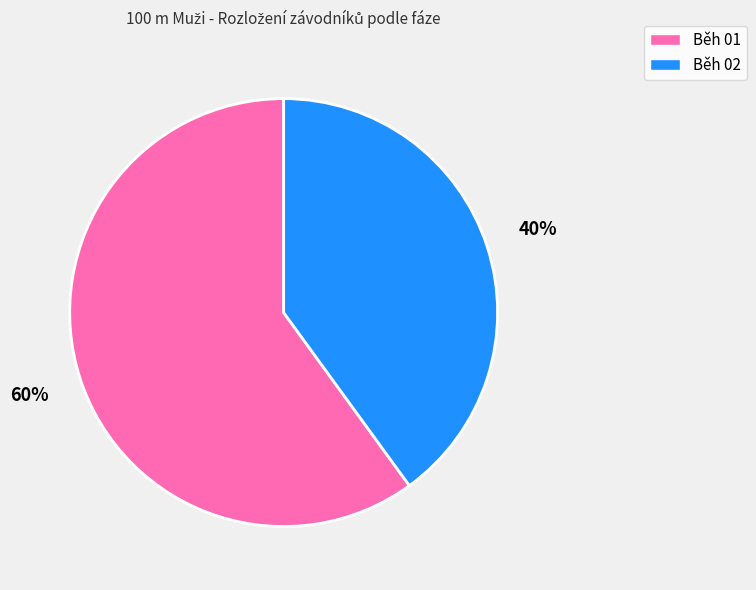

To the nearest percent, what is the difference between the Běh 02 and Běh 01 slice percentages?

20%